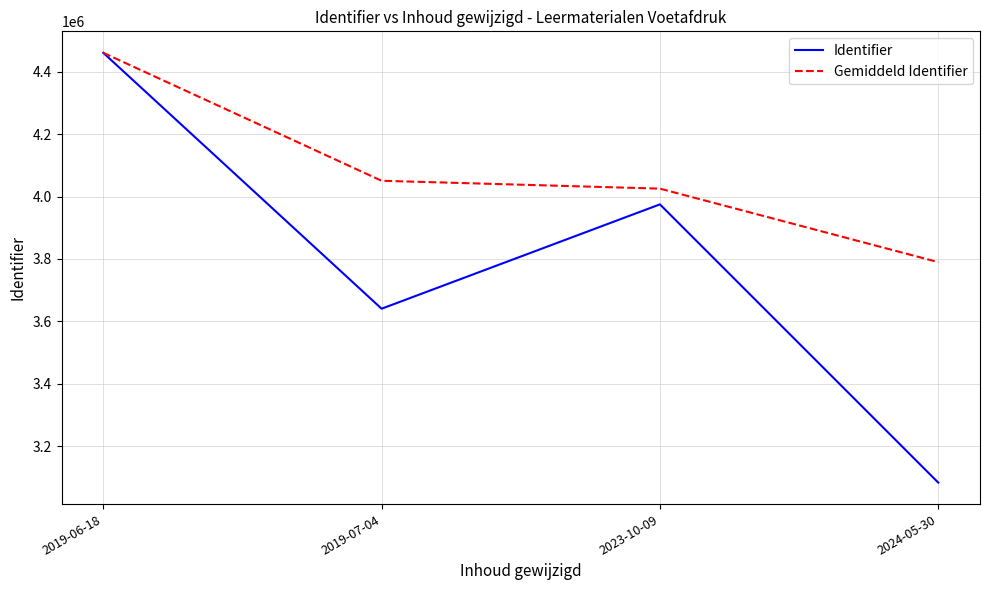

Between 2019-07-04 and 2024-05-30, which series saw the biggest shift?

Identifier